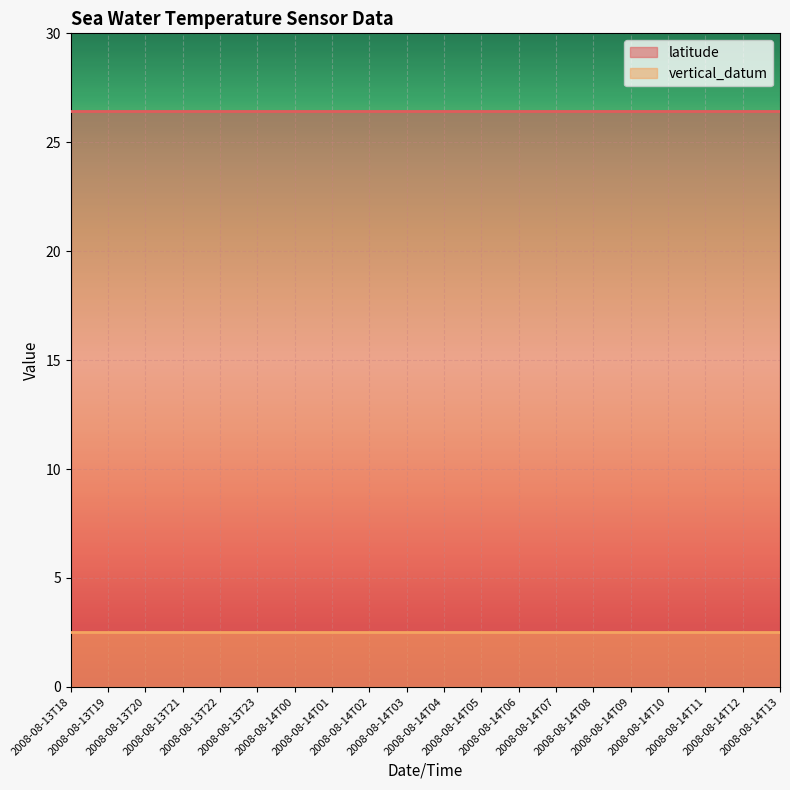

At which category is the sum across all series the highest?

2008-08-13T18